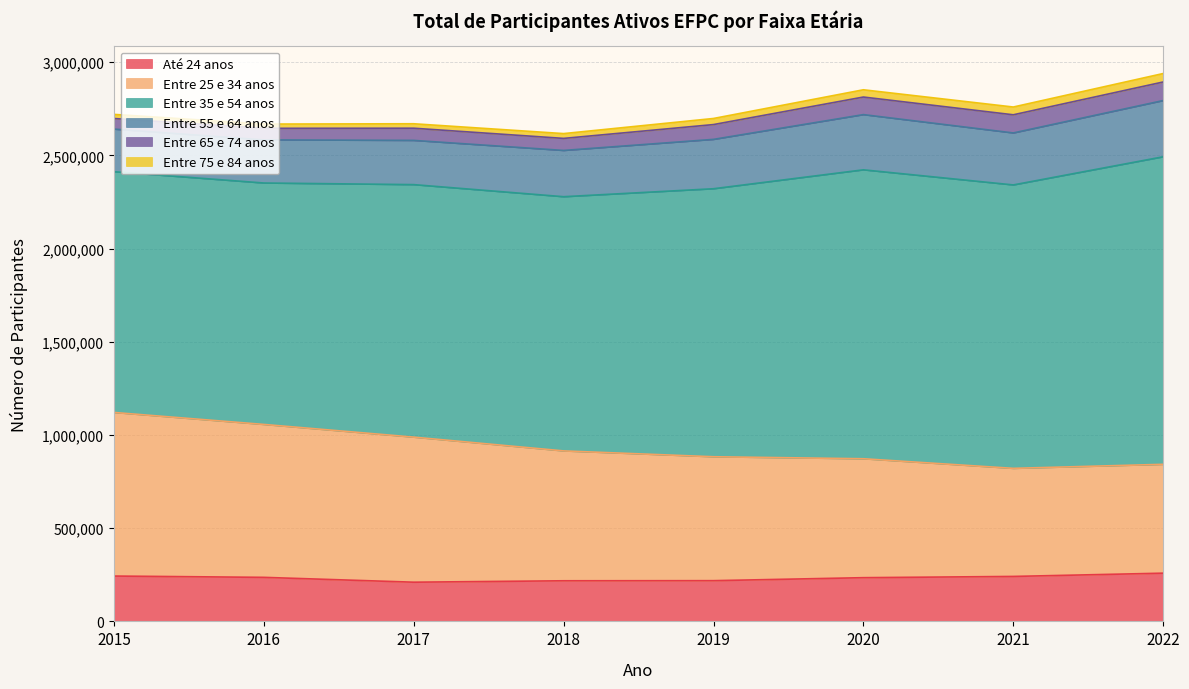

How many values in the Entre 35 e 54 anos series exceed 1438070?

3